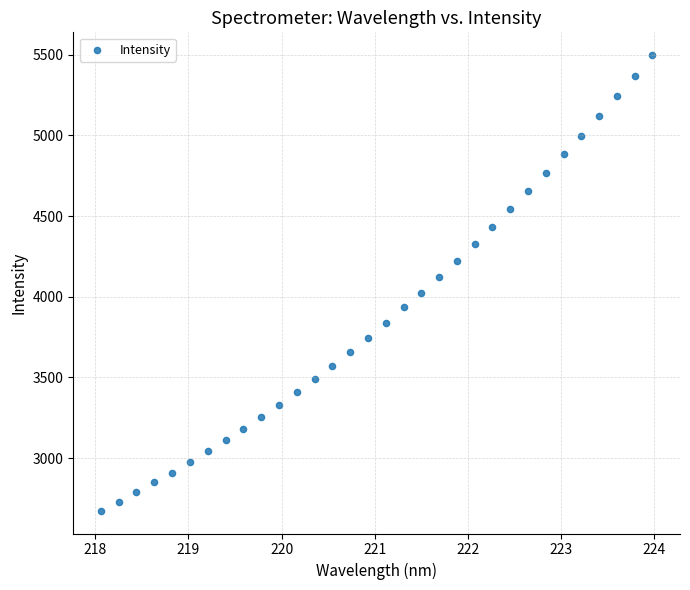

What is the range of Y values (max minus min)?

2824.4